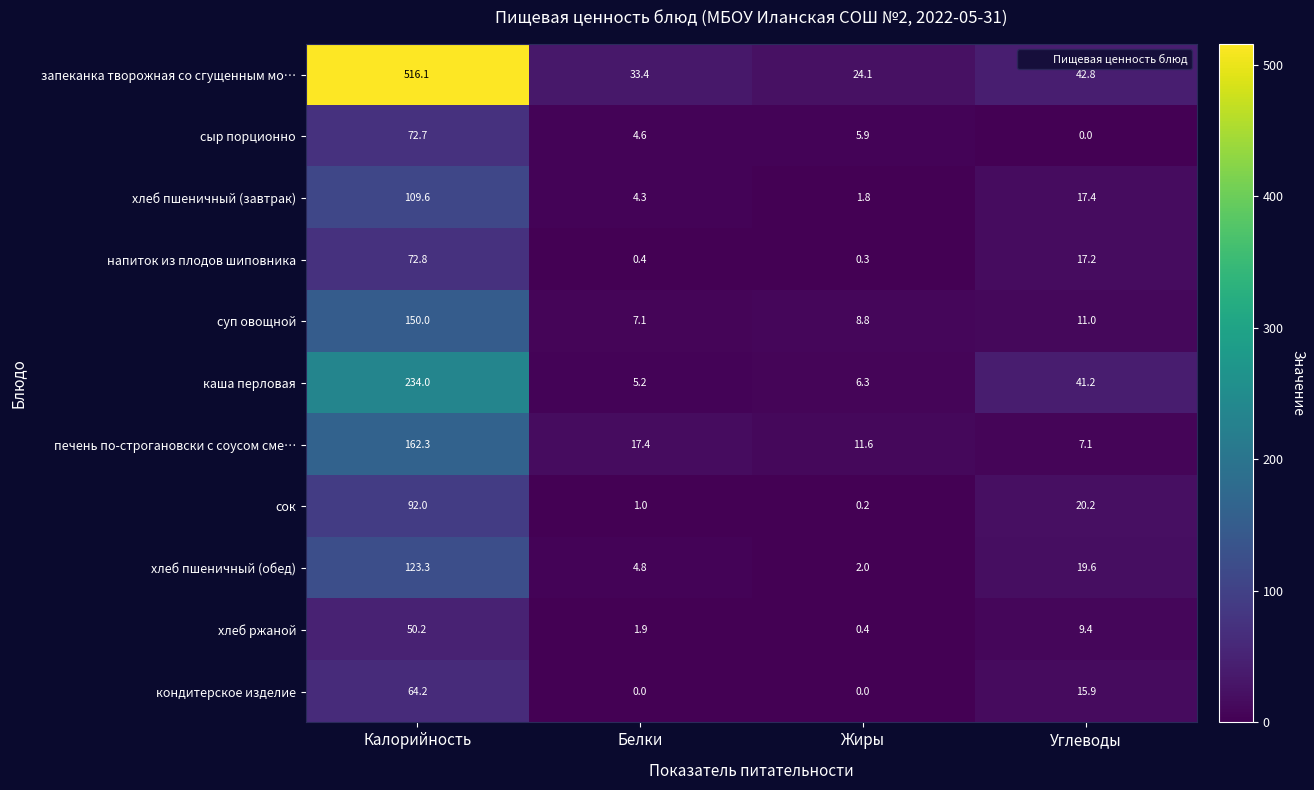

Which series changed the most between Жиры and Углеводы?

каша перловая